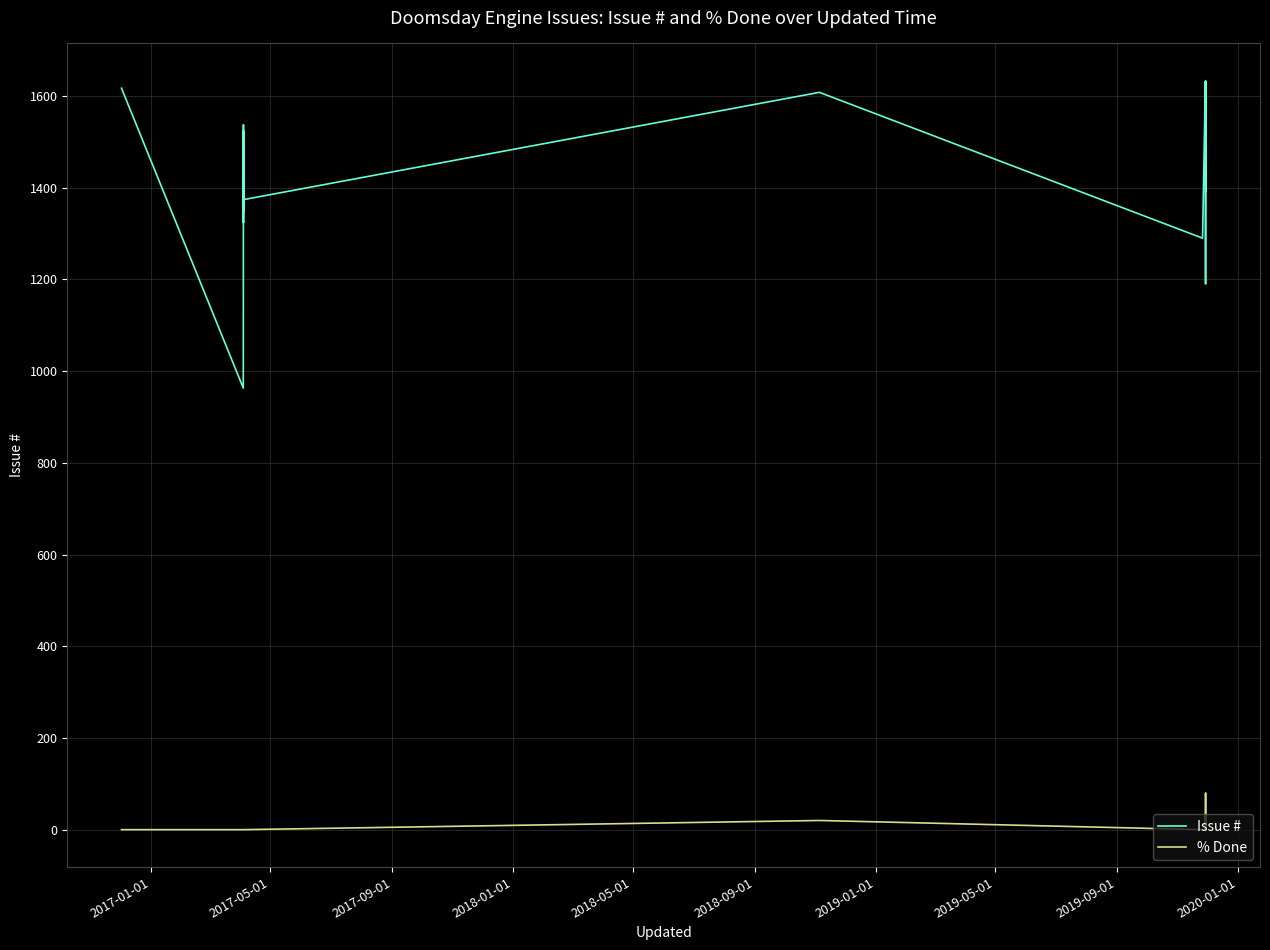

What are all the series names shown in the legend?

Issue #, % Done